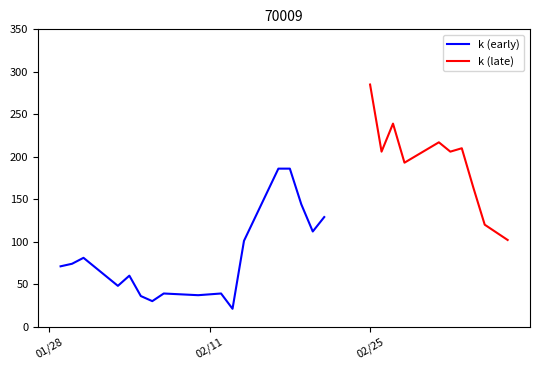

Is this an area chart (filled region under the line)?

No